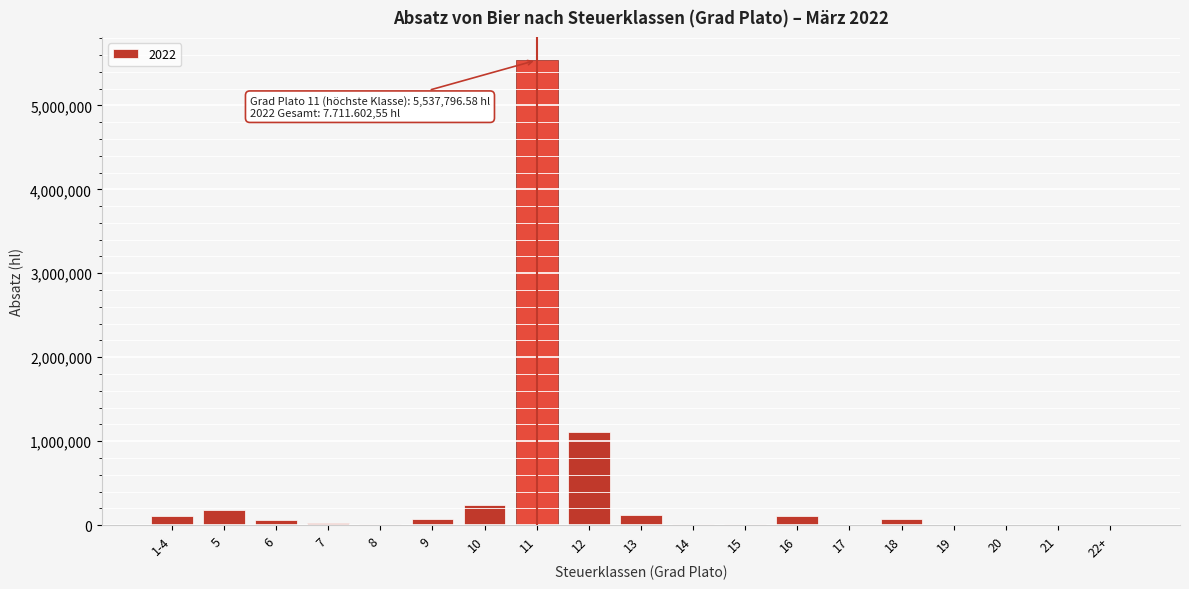

What is the greatest value displayed?

5537796.6